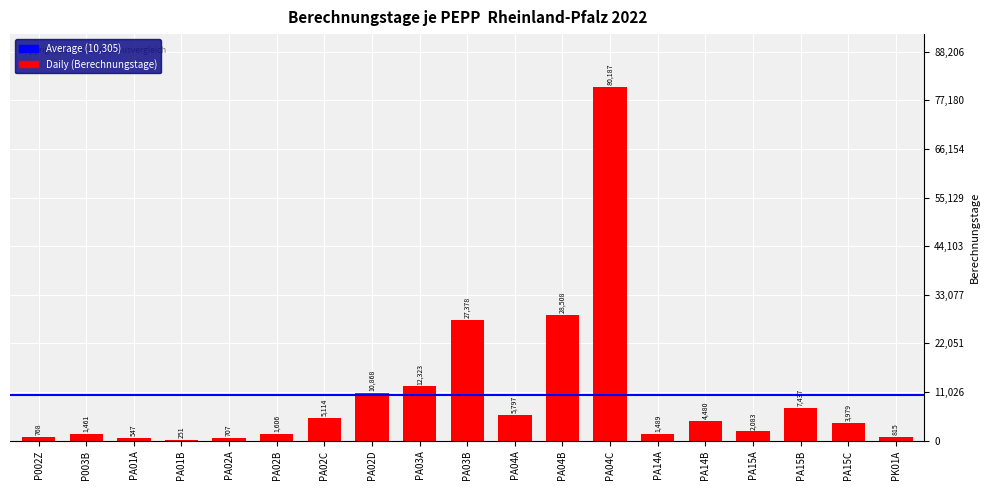

What is the greatest value displayed?

80187